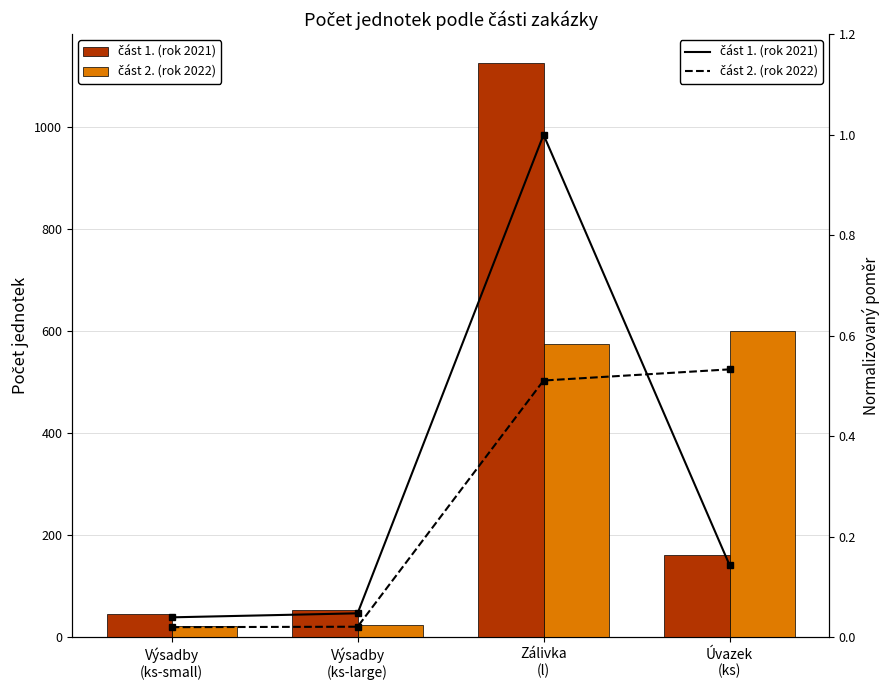

The část 1. (rok 2021) (norm) series shows 0.0 at Úvazek
(ks). True or false?

False